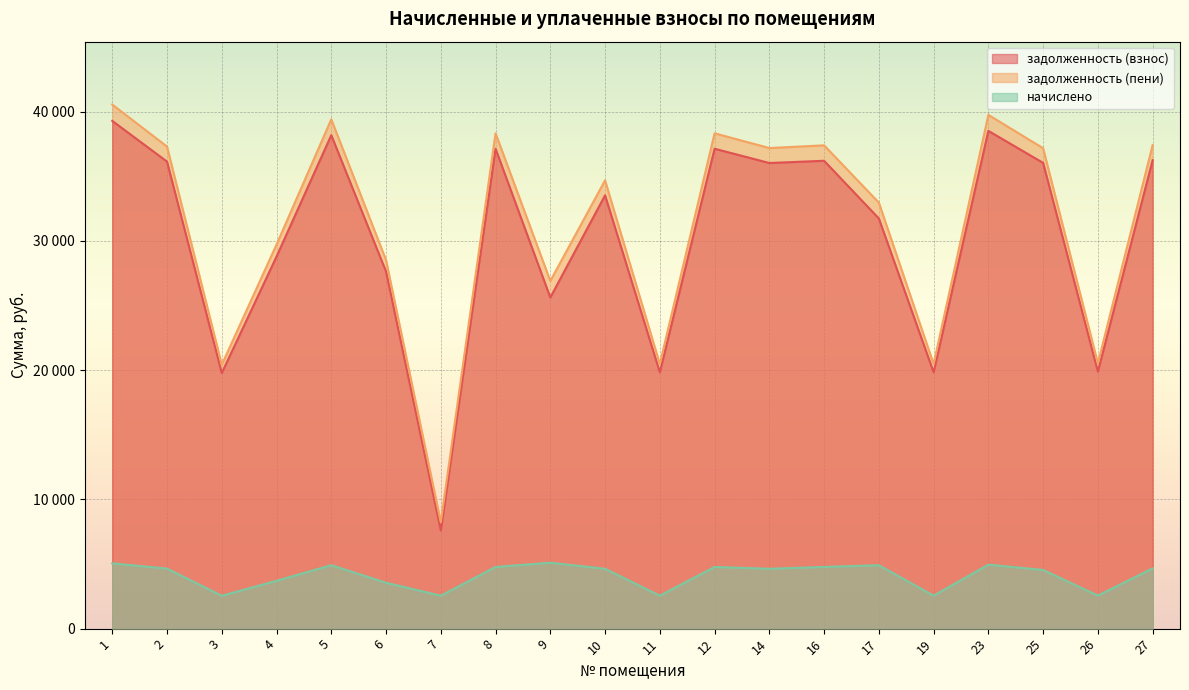

The value of задолженность (взнос) at 2 is 12457.9. True or false?

False